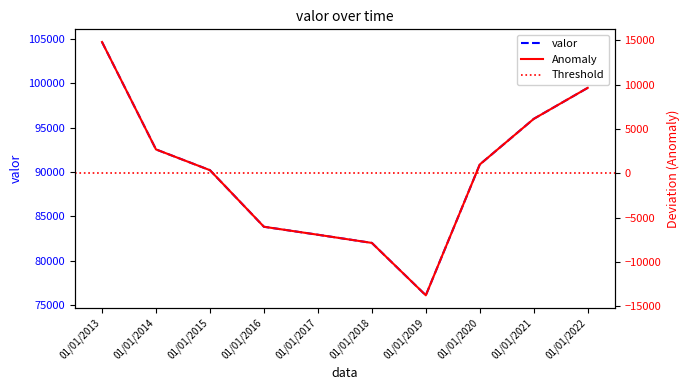

Reading left to right, what are all the values shown in this chart?

01/01/2013=104658	01/01/2014=92552	01/01/2015=90213	01/01/2016=83837	01/01/2017=82937	01/01/2018=82016	01/01/2019=76112	01/01/2020=90855	01/01/2021=95995	01/01/2022=99491